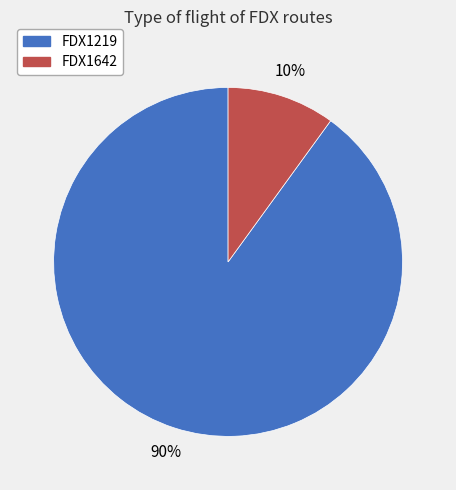

Does any single category account for the majority?

Yes